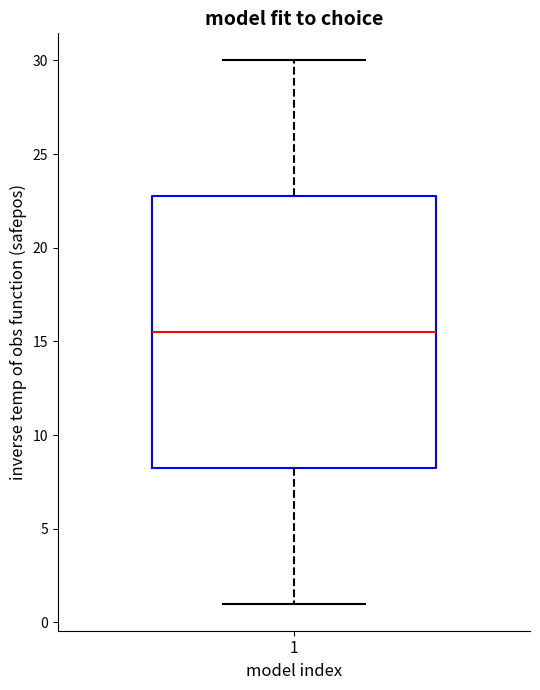

Where does the lower whisker of the box at x = 1 end on the y-axis? The values are not printed on the chart, so give them approximately, as read against the axis.

1.0